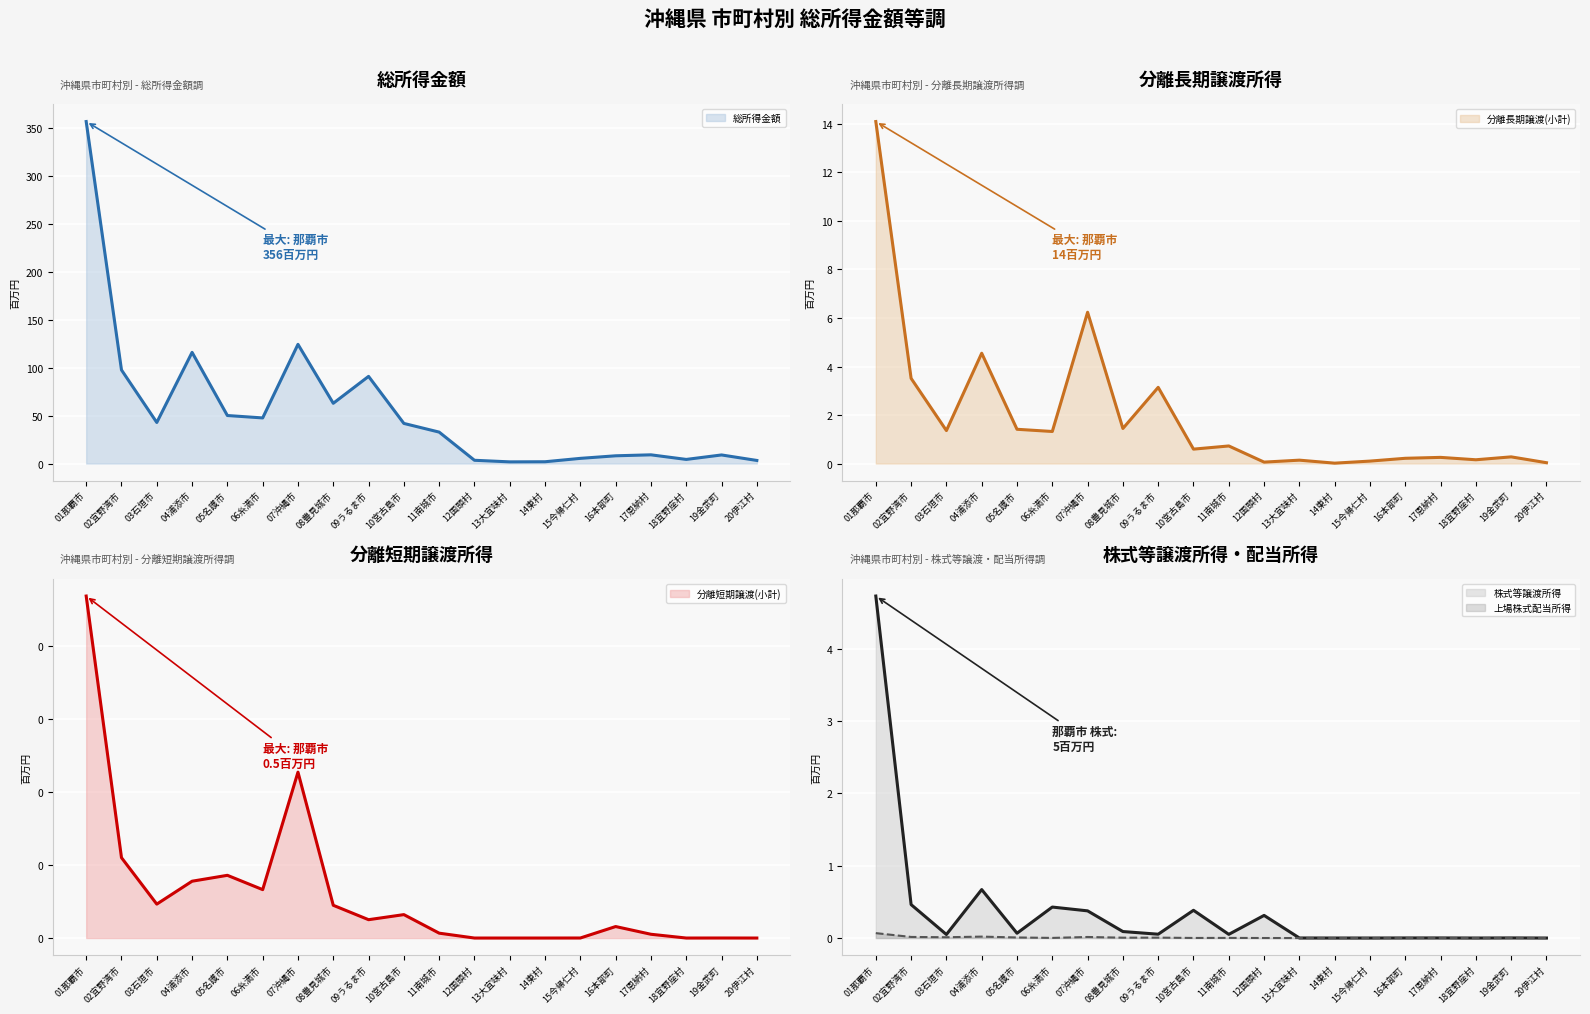

True or false: 総所得金額 has a value of 50.4 at 07沖縄市.

False